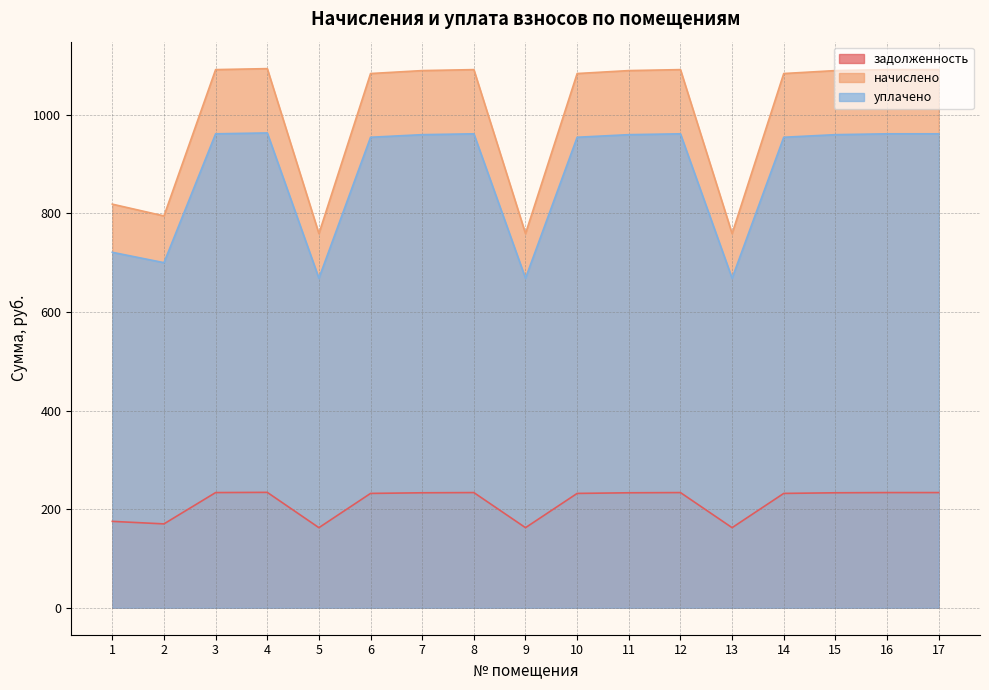

At which label does задолженность reach its minimum?

5